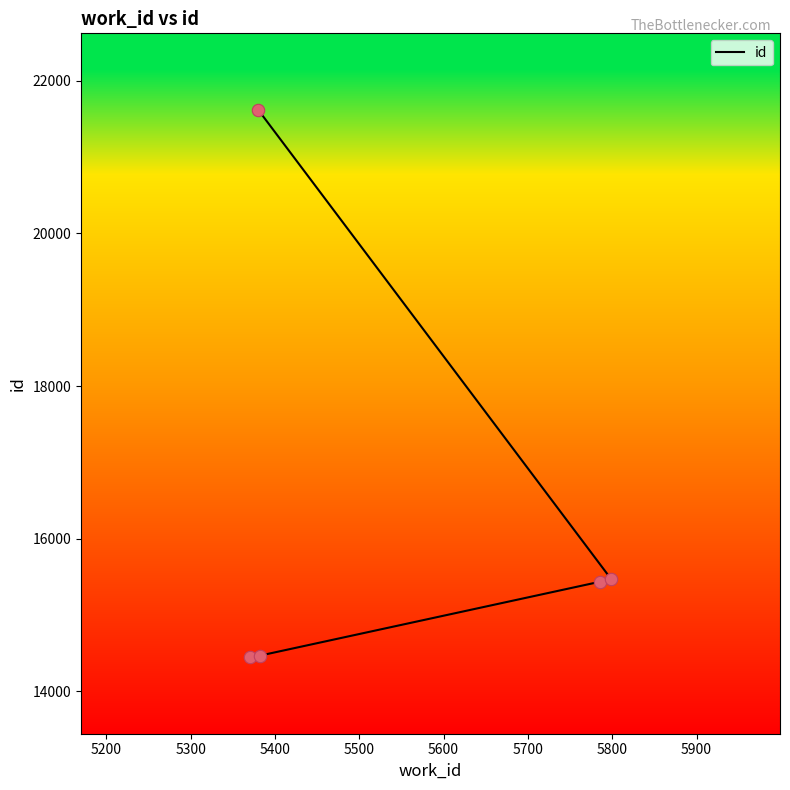

Between 5400 and 5300, which is larger?

5400